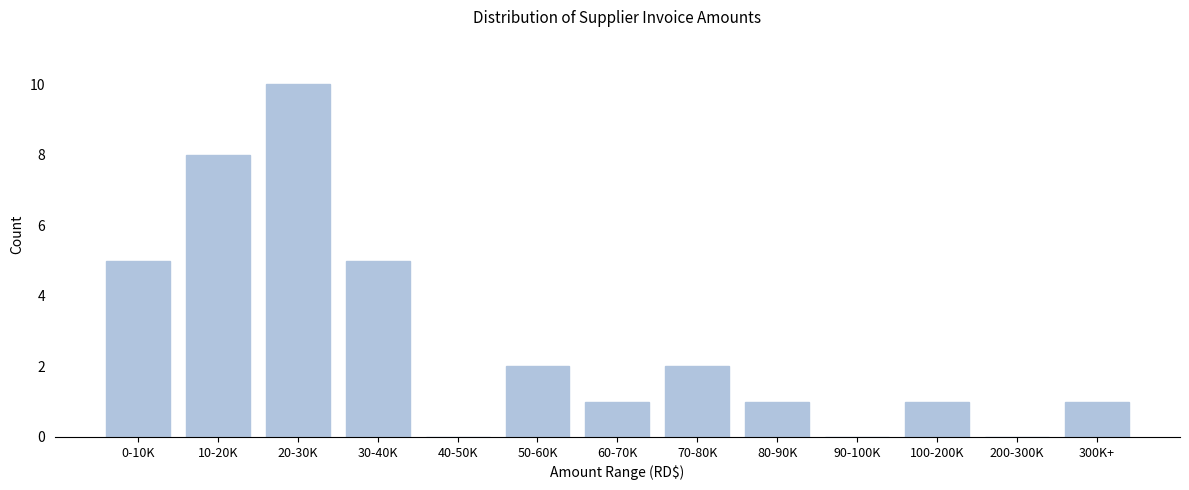

Reading left to right, what are all the values shown in this chart?

0-10K=5	10-20K=8	20-30K=10	30-40K=5	40-50K=0	50-60K=2	60-70K=1	70-80K=2	80-90K=1	90-100K=0	100-200K=1	200-300K=0	300K+=1